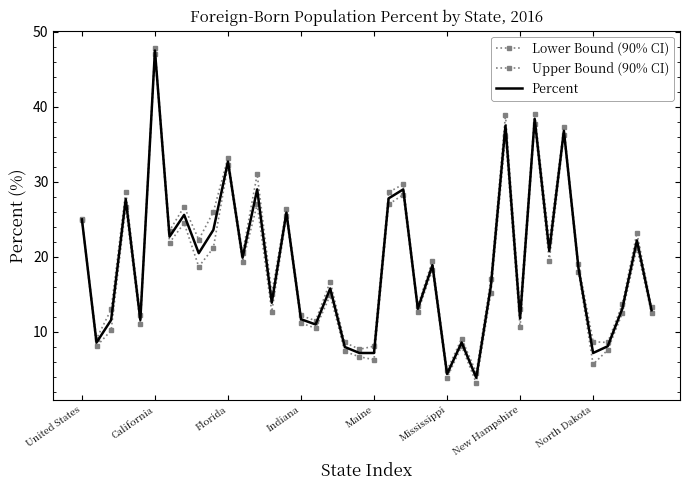

How many values in the Percent series are below 18?

20